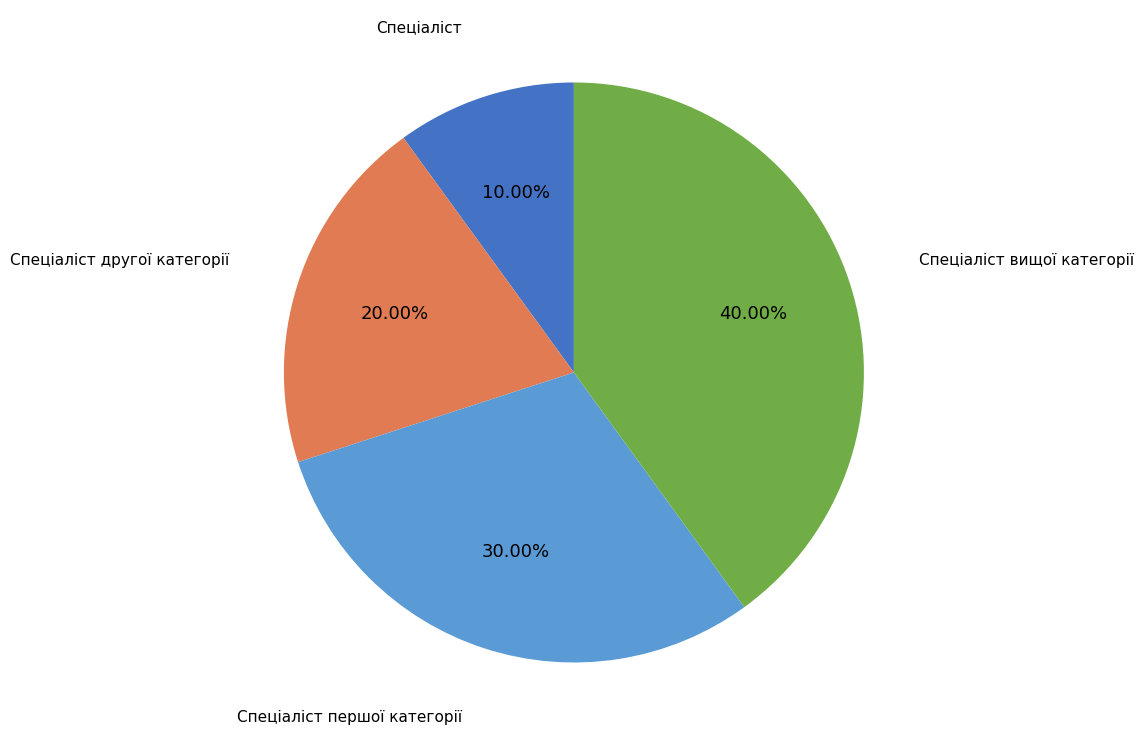

Which category has the biggest portion of the pie?

Спеціаліст вищої категорії